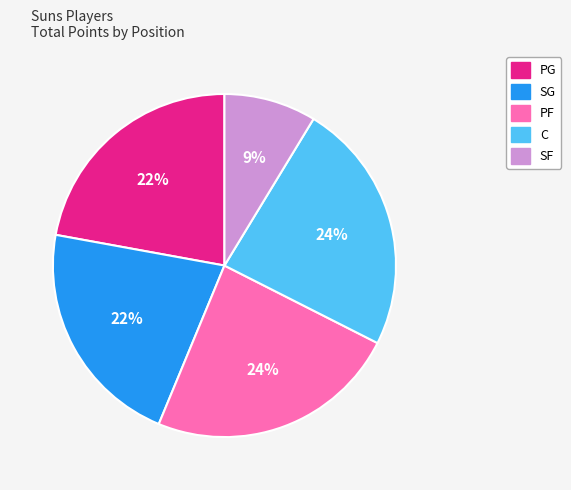

To the nearest percent, what is the difference between the largest and smallest slice percentages?

15%